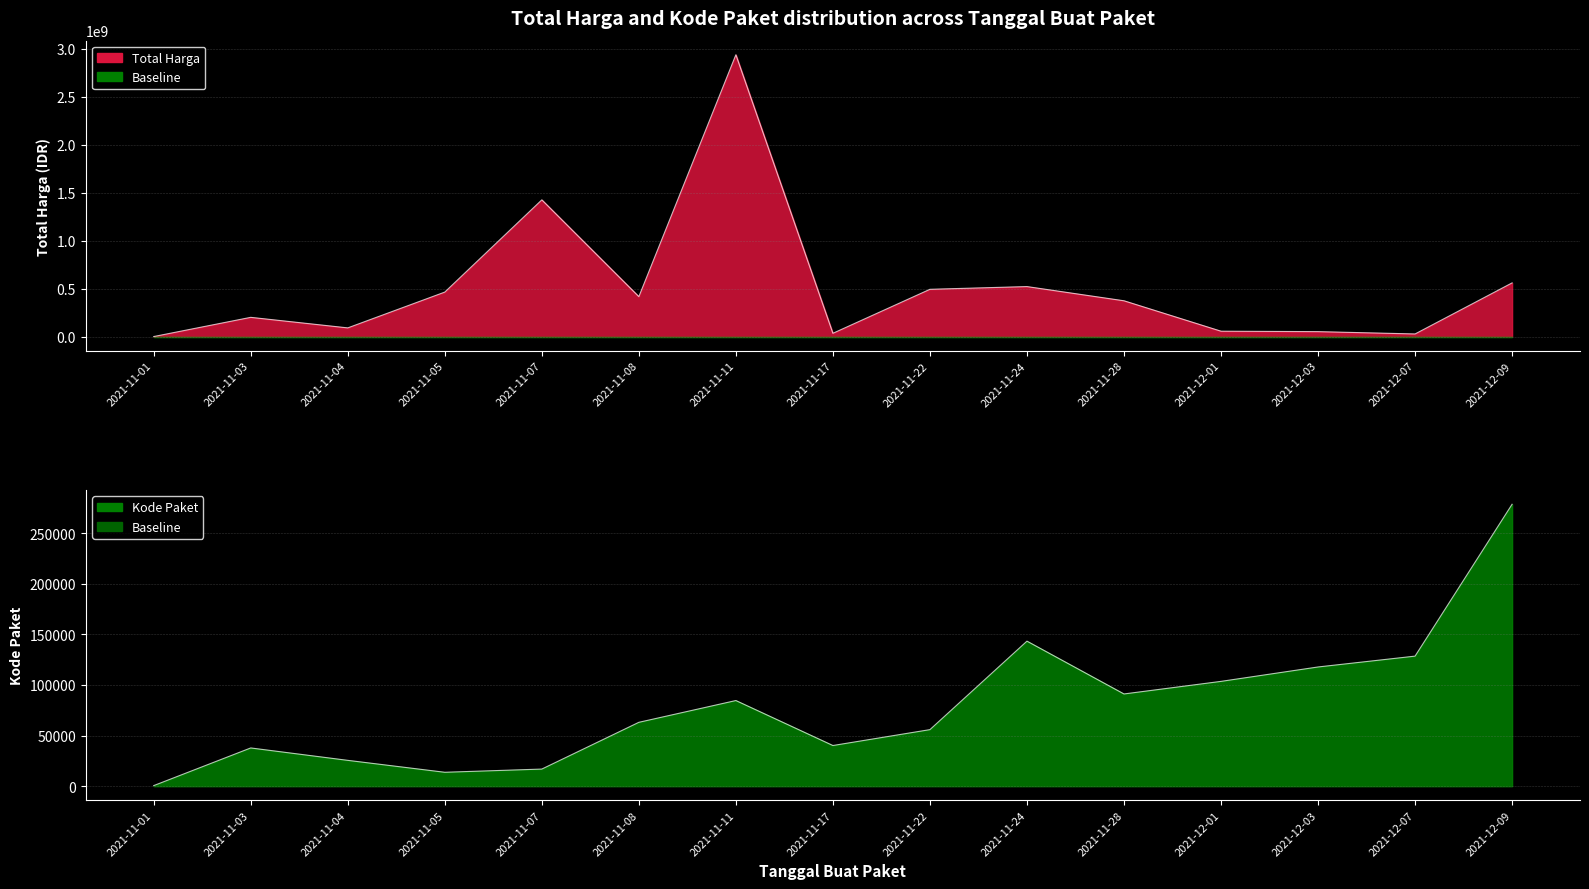

Which series changed the most between 2021-11-08 and 2021-11-22?

Total Harga